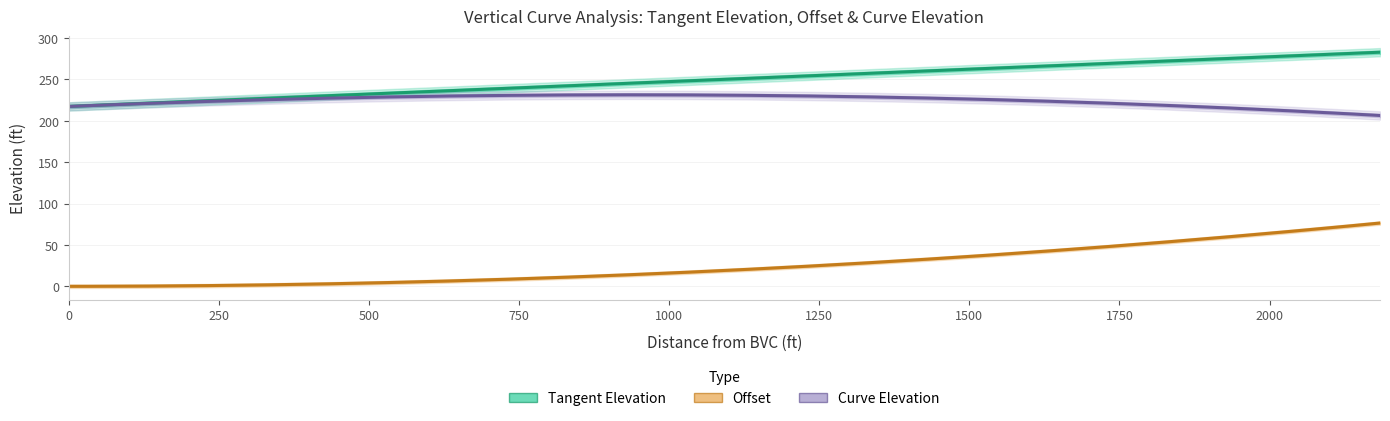

Rank the series at 1500 from lowest to highest value.

Offset, Curve Elevation, Tangent Elevation